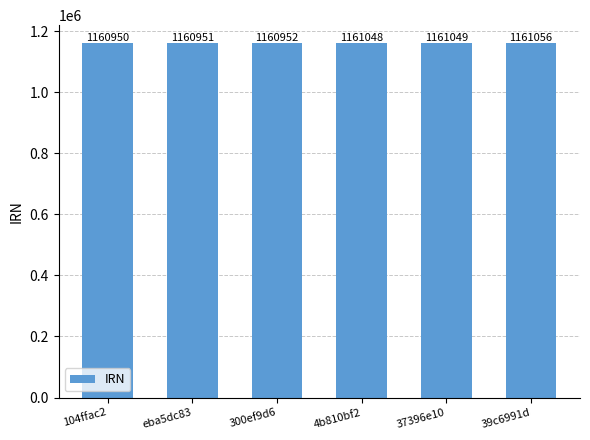

Reading left to right, what are all the values shown in this chart?

104ffac2=1160950	eba5dc83=1160951	300ef9d6=1160952	4b810bf2=1161048	37396e10=1161049	39c6991d=1161056